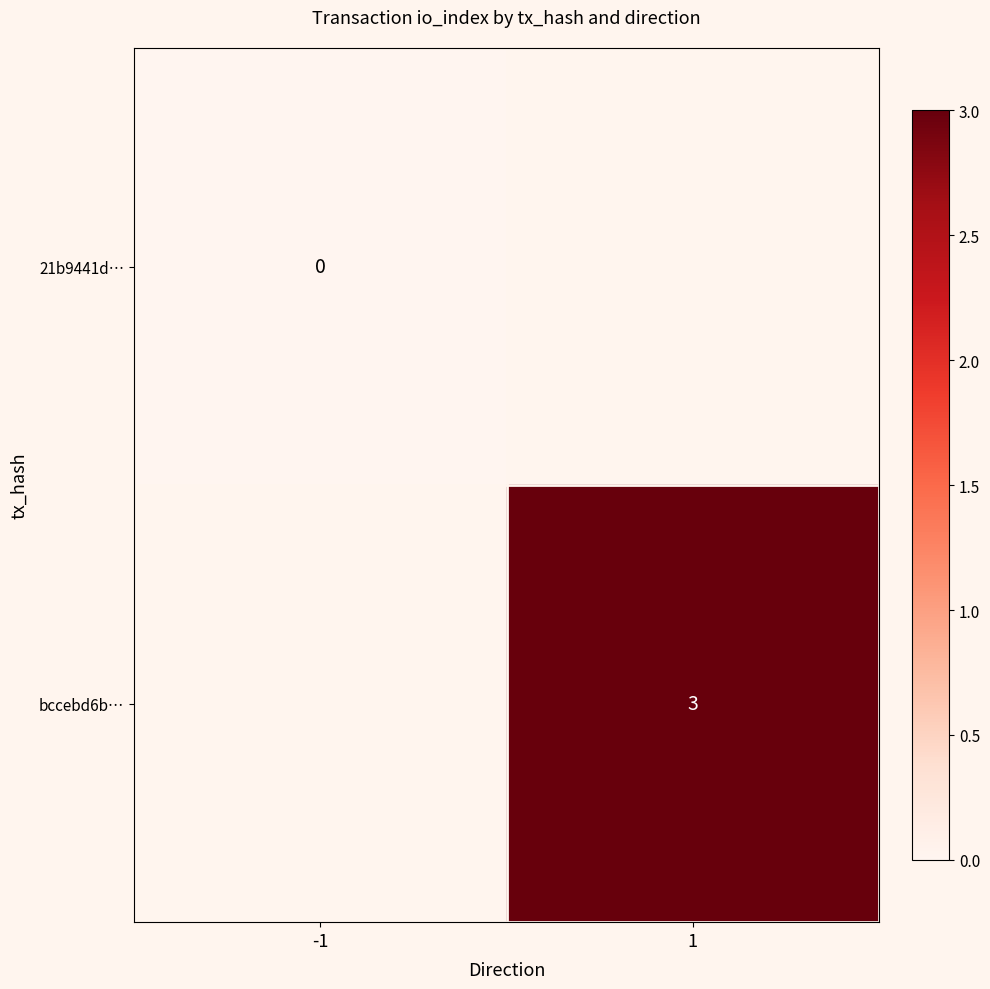

Count the number of categories in the chart.

2